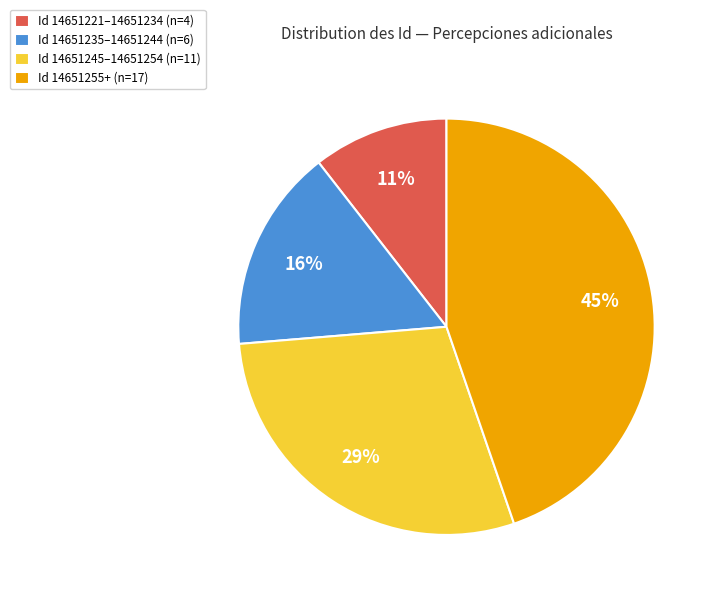

How many segments does this pie chart have?

4